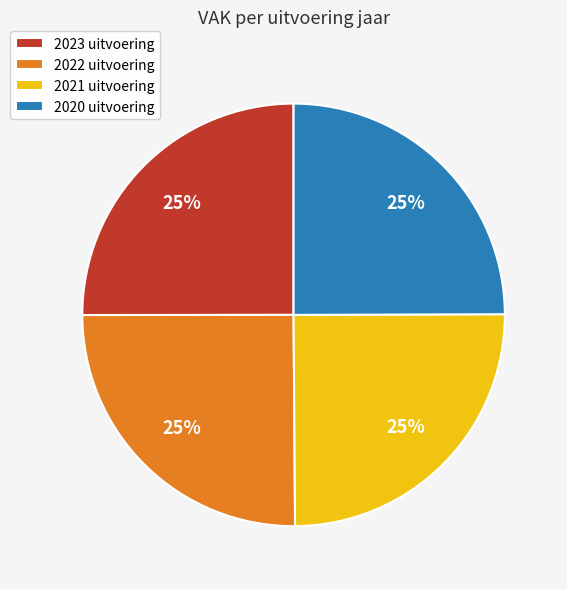

What percentage is the 2021 uitvoering slice, to the nearest percent?

25%